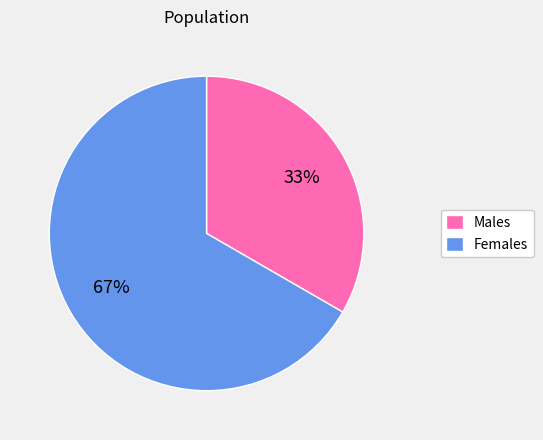

Is there any slice that represents more than half of the pie?

Yes